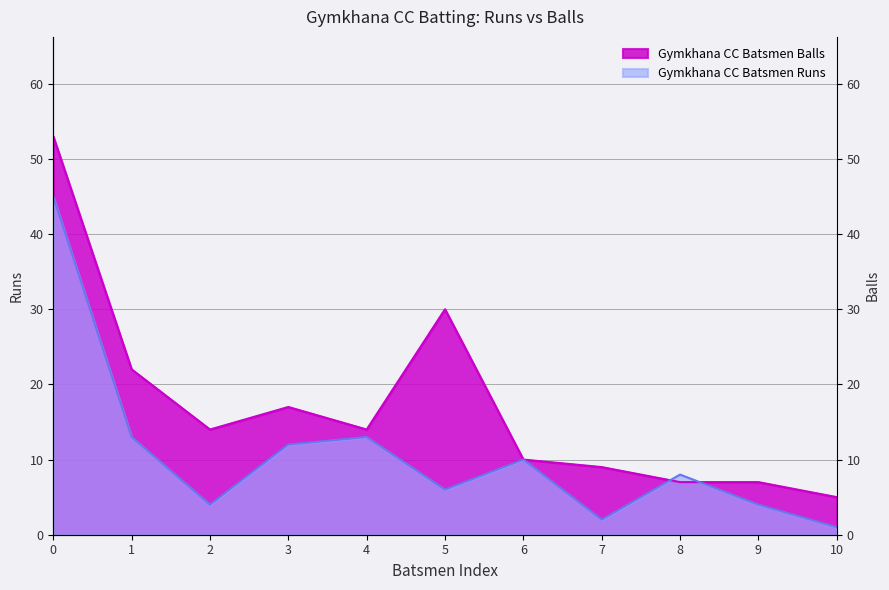

Count the number of data series in this chart.

2